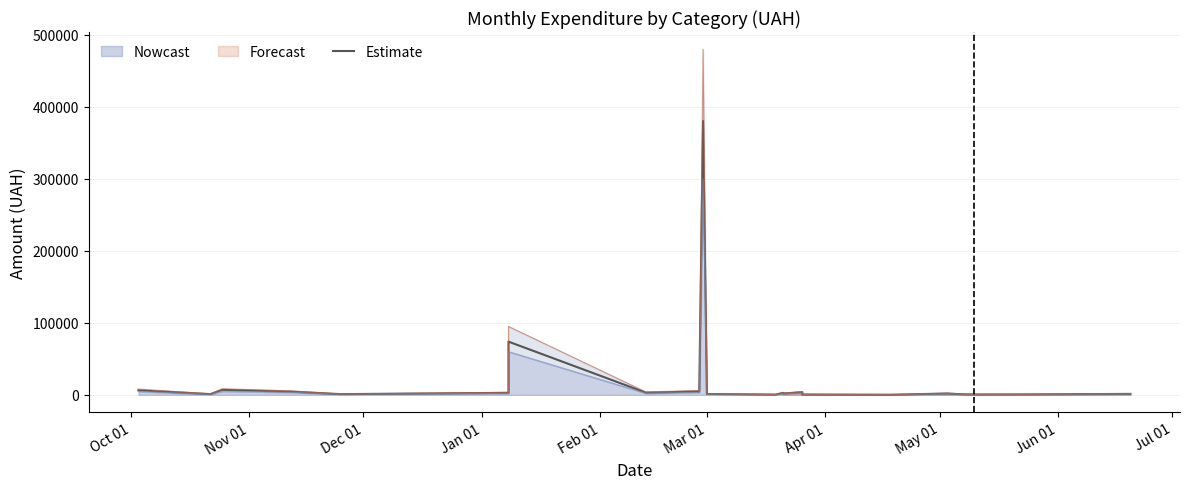

What is the difference between the maximum and second lowest values?

380138.3